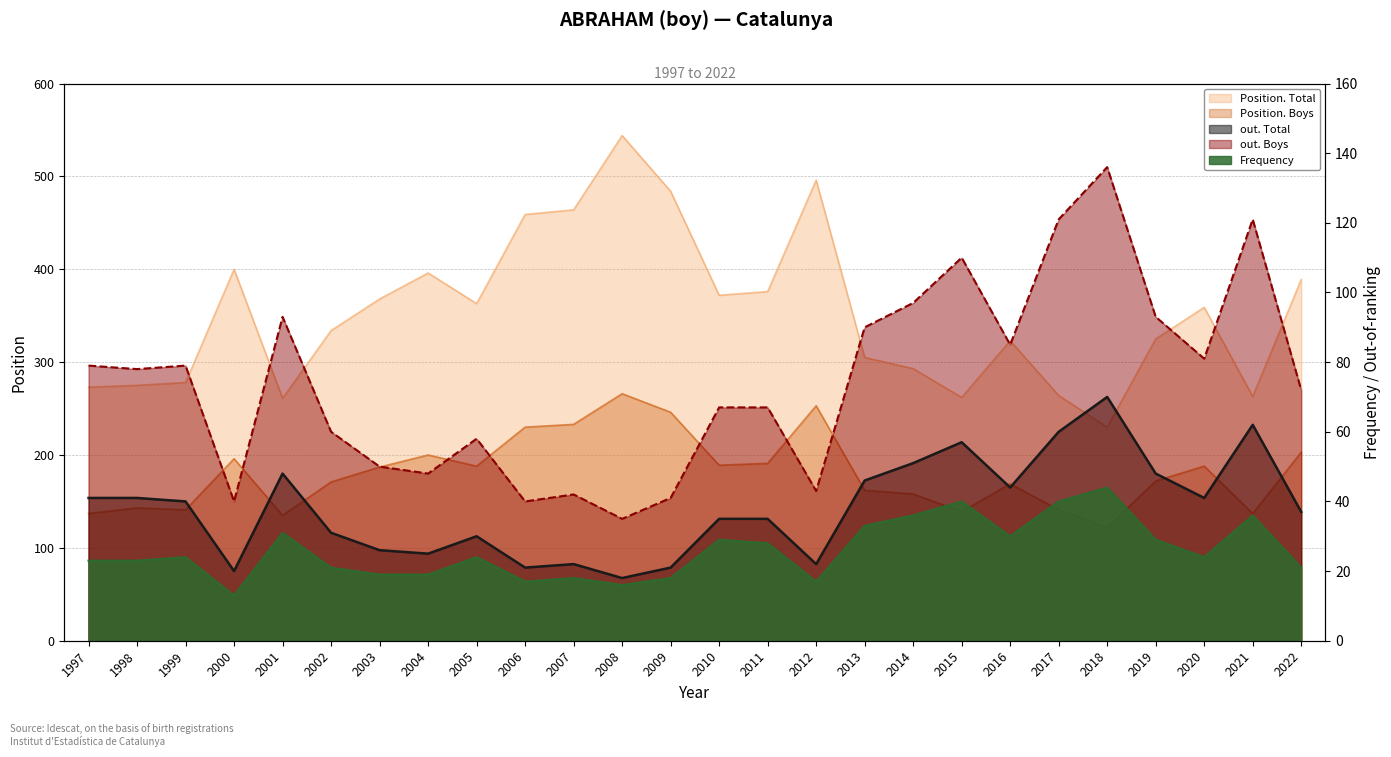

Reading left to right, extract all data points from this chart.

Frequency: 1997=23	1998=23	1999=24	2000=13	2001=31	2002=21	2003=19	2004=19	2005=24	2006=17	2007=18	2008=16	2009=18	2010=29	2011=28	2012=17	2013=33	2014=36	2015=40	2016=30	2017=40	2018=44	2019=29	2020=24	2021=36	2022=21
Position. Total: 1997=273	1998=275	1999=278	2000=400	2001=261	2002=334	2003=368	2004=396	2005=363	2006=459	2007=464	2008=544	2009=484	2010=372	2011=376	2012=496	2013=305	2014=293	2015=262	2016=323	2017=264	2018=230	2019=325	2020=359	2021=263	2022=389
Position. Boys: 1997=137	1998=143	1999=141	2000=196	2001=135	2002=171	2003=187	2004=200	2005=188	2006=230	2007=233	2008=266	2009=246	2010=189	2011=191	2012=253	2013=162	2014=158	2015=139	2016=169	2017=141	2018=122	2019=172	2020=188	2021=137	2022=203
out. Total: 1997=41	1998=41	1999=40	2000=20	2001=48	2002=31	2003=26	2004=25	2005=30	2006=21	2007=22	2008=18	2009=21	2010=35	2011=35	2012=22	2013=46	2014=51	2015=57	2016=44	2017=60	2018=70	2019=48	2020=41	2021=62	2022=37
out. Boys: 1997=79	1998=78	1999=79	2000=40	2001=93	2002=60	2003=50	2004=48	2005=58	2006=40	2007=42	2008=35	2009=41	2010=67	2011=67	2012=43	2013=90	2014=97	2015=110	2016=85	2017=121	2018=136	2019=93	2020=81	2021=121	2022=72